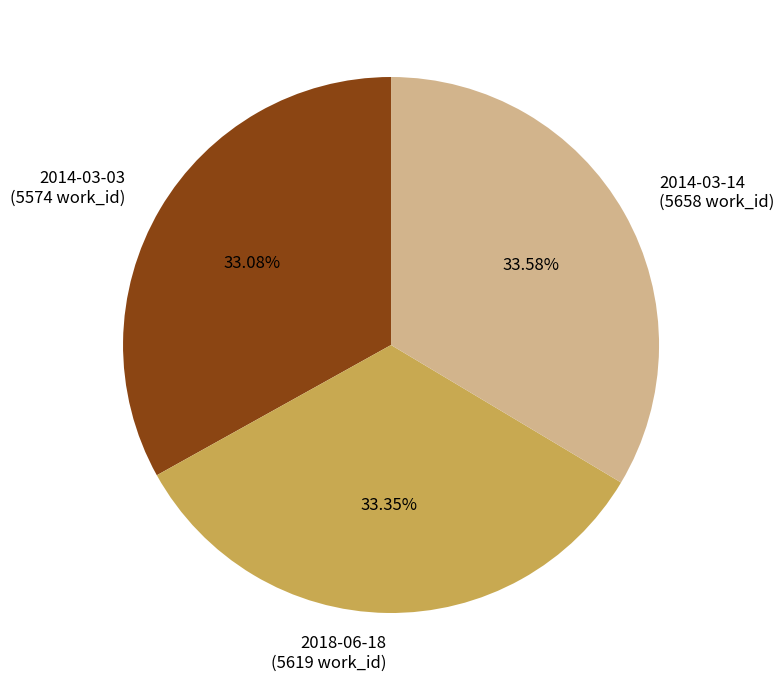

To the nearest percent, what percentage of the pie is 2014-03-03?

33%